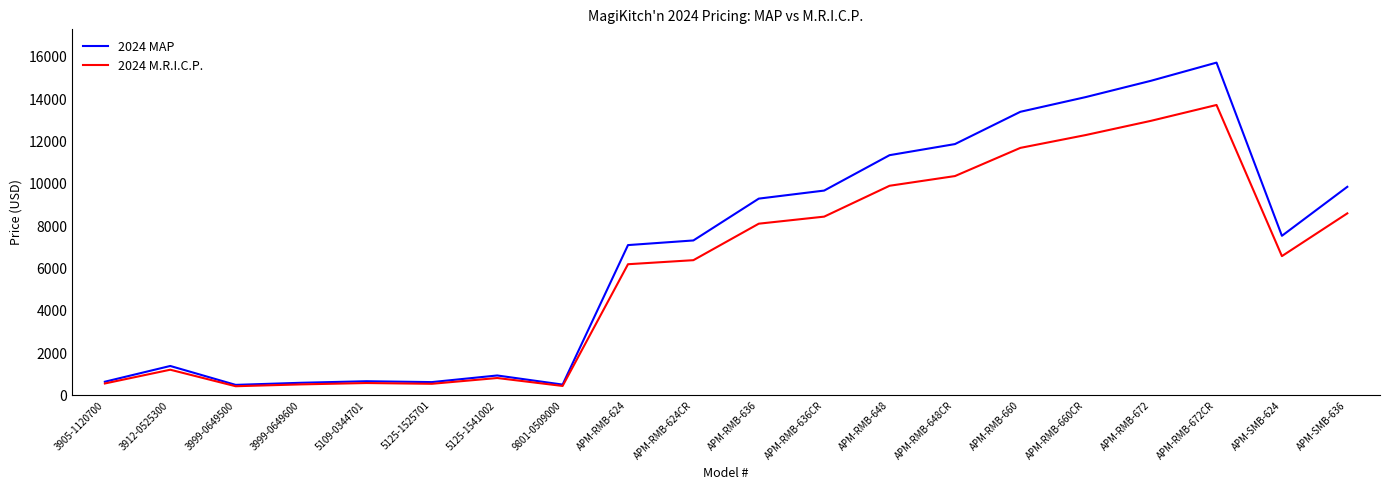

At APM-RMB-660, list the series in order from largest to smallest.

2024 MAP, 2024 M.R.I.C.P.